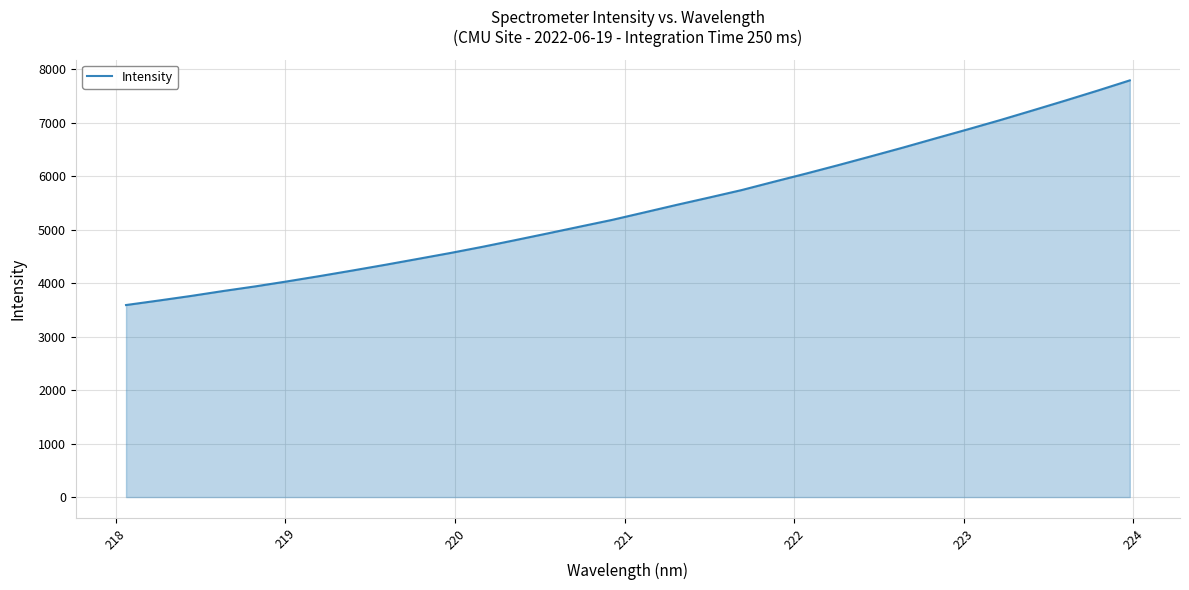

How many lines are shown in the chart?

1